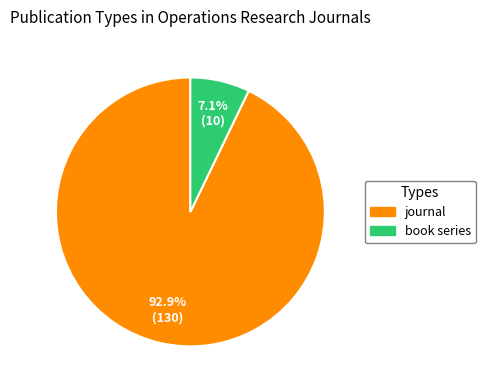

Is it true that book series is 7% of the pie?

True